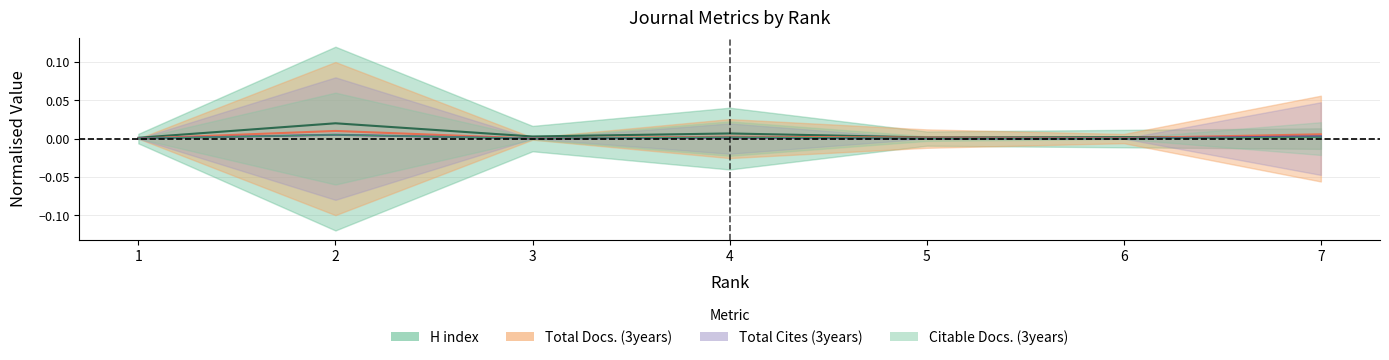

Rank the categories by Total Cites (3years) value from highest to lowest.

2, 7, 4, 3, 1, 5, 6